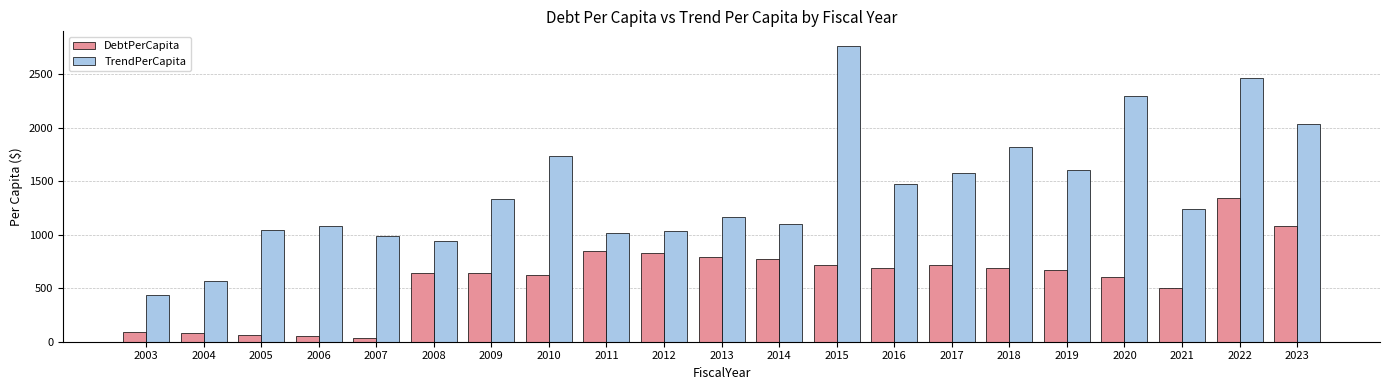

Is it true that TrendPerCapita equals 2268.1 at 2019?

False